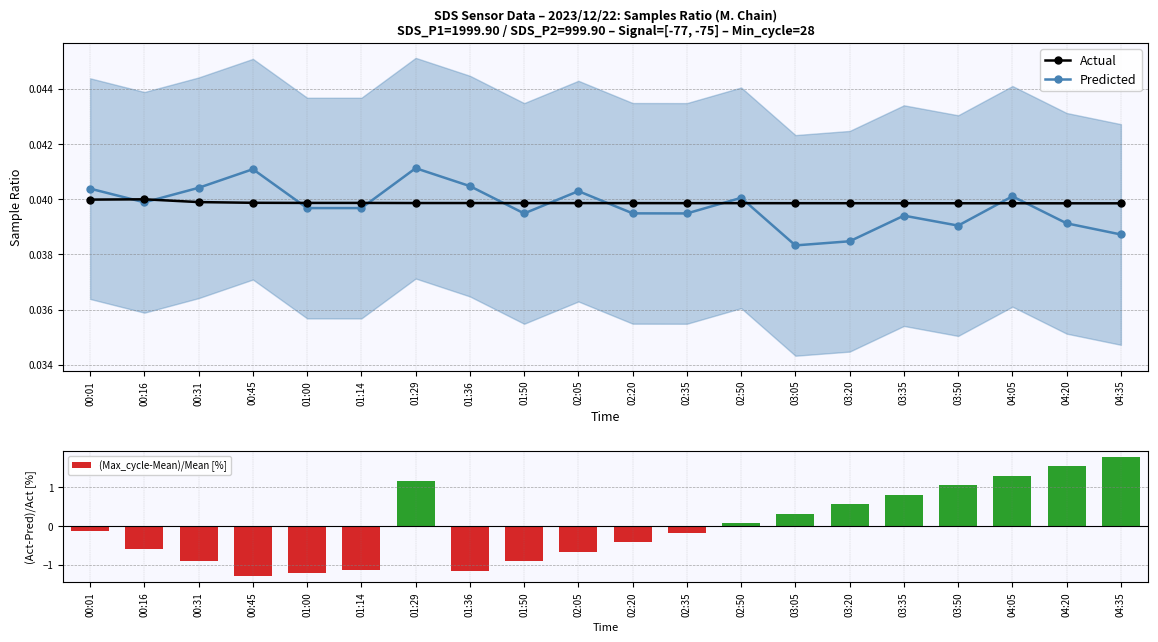

What is the label of the 8th bar from the left?

01:36